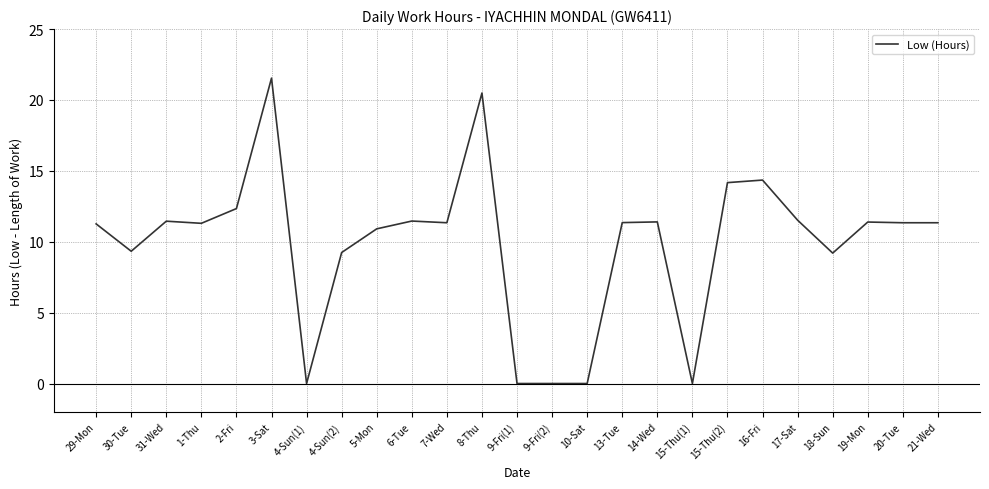

What is the difference between the maximum and minimum values?

21.5